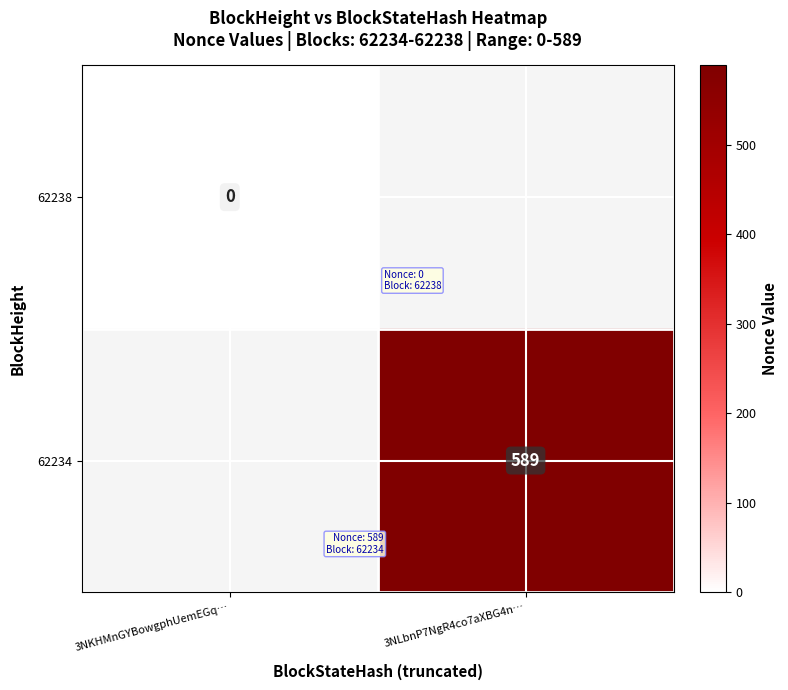

Count the number of data series in this chart.

2